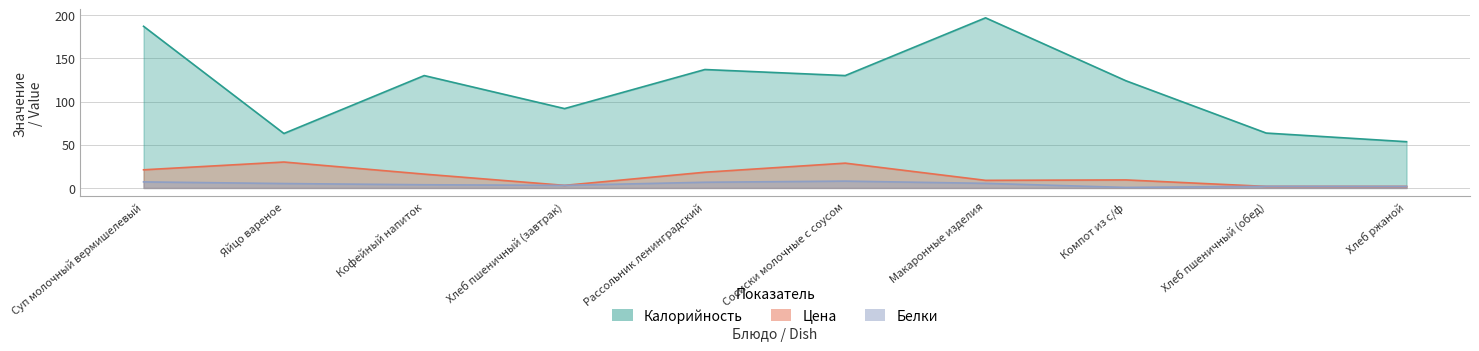

At how many categories does at least one series exceed 117?

6